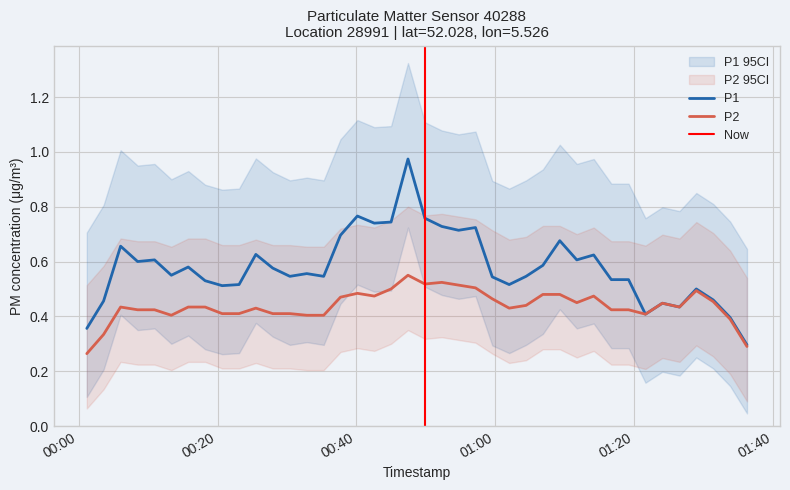

The value of P2 at 2024-02-14T00:27:57 is 0.2. True or false?

False